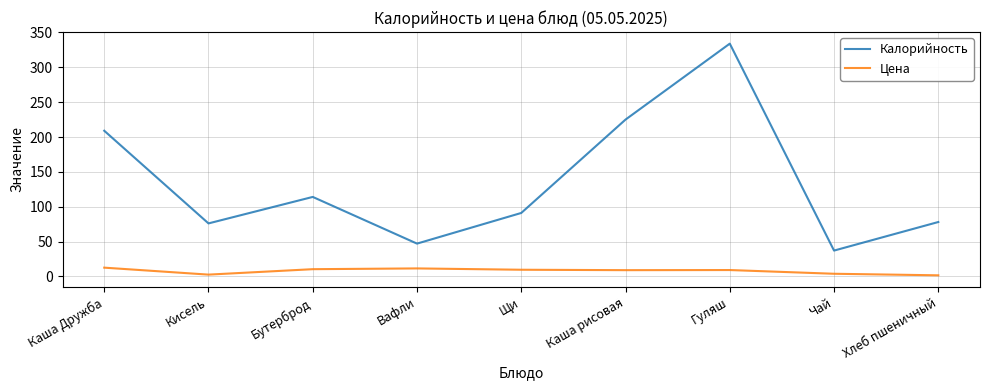

At Вафли, list the series in order from smallest to largest.

Цена, Калорийность